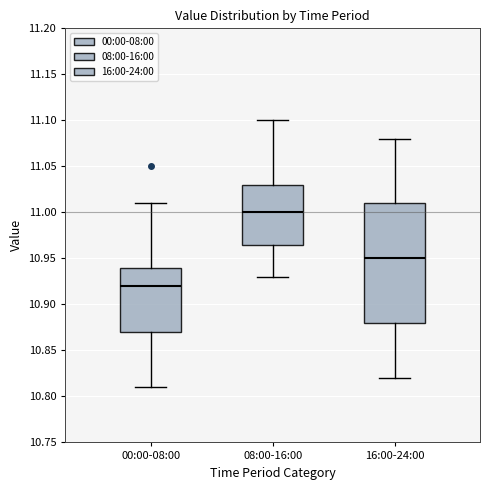

Reading left to right, transcribe this box plot: for each box, give where its median line is, the range the box spans, and where its two whiskers end, as read against the y-axis. The values are not printed on the chart, so give them approximately, as read against the axis.

00:00-08:00: median 10.920, box 10.870 to 10.940, whiskers 10.810 to 11.010
08:00-16:00: median 11.000, box 10.965 to 11.030, whiskers 10.930 to 11.100
16:00-24:00: median 10.950, box 10.880 to 11.010, whiskers 10.820 to 11.080